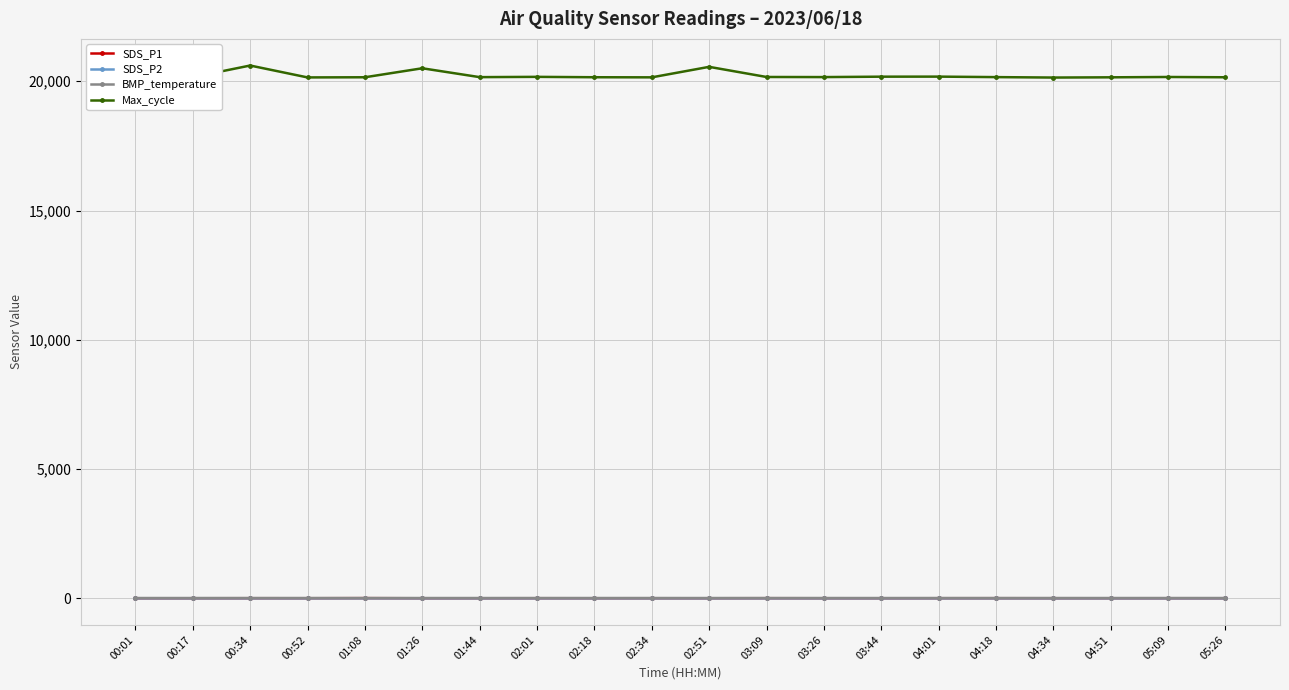

True or false: BMP_temperature and SDS_P2 intersect in this chart.

False